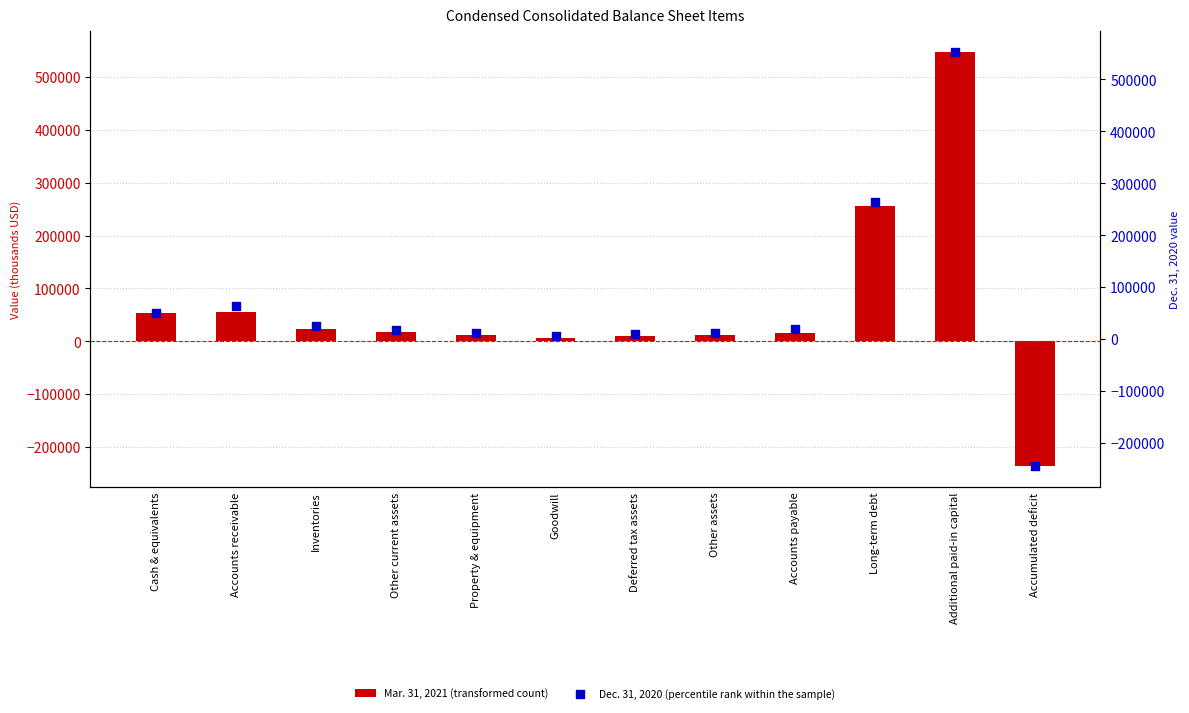

Which series has the largest Y range (max minus min)?

Dec. 31, 2020 (percentile rank within the sample)